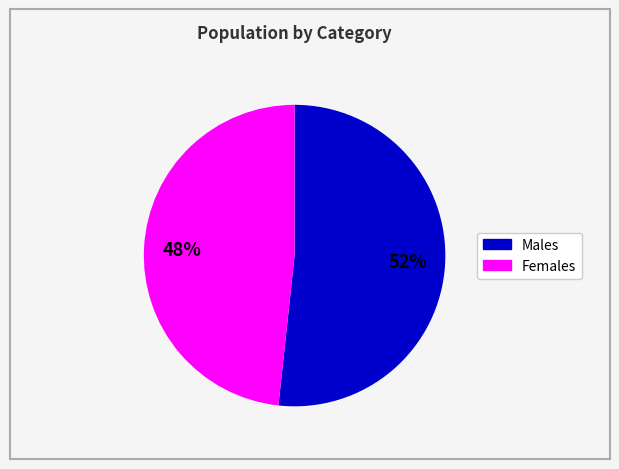

How many segments does this pie chart have?

2